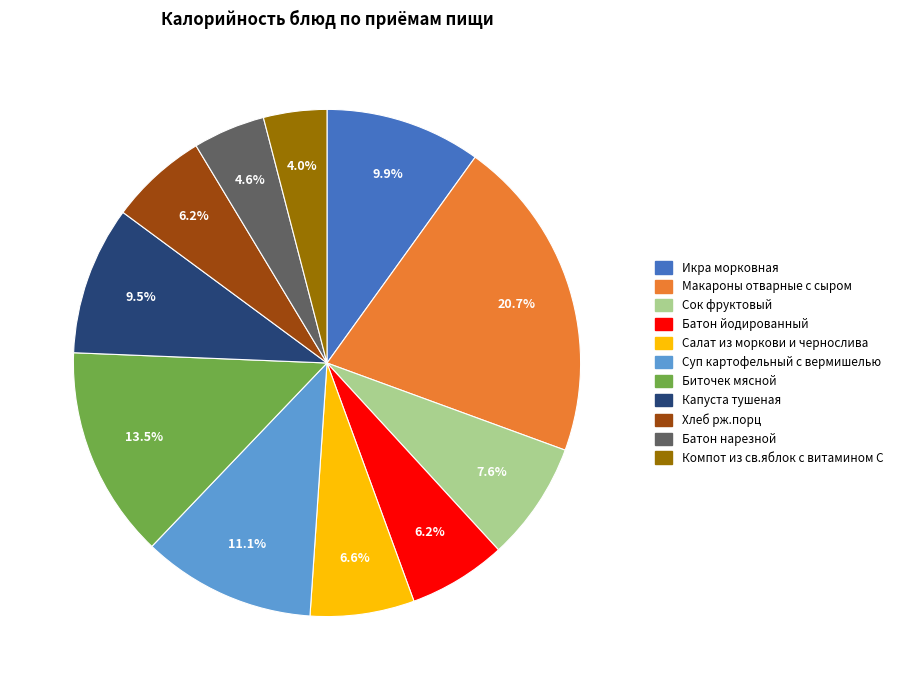

Which has a higher value, Хлеб рж.порц or Биточек мясной?

Биточек мясной